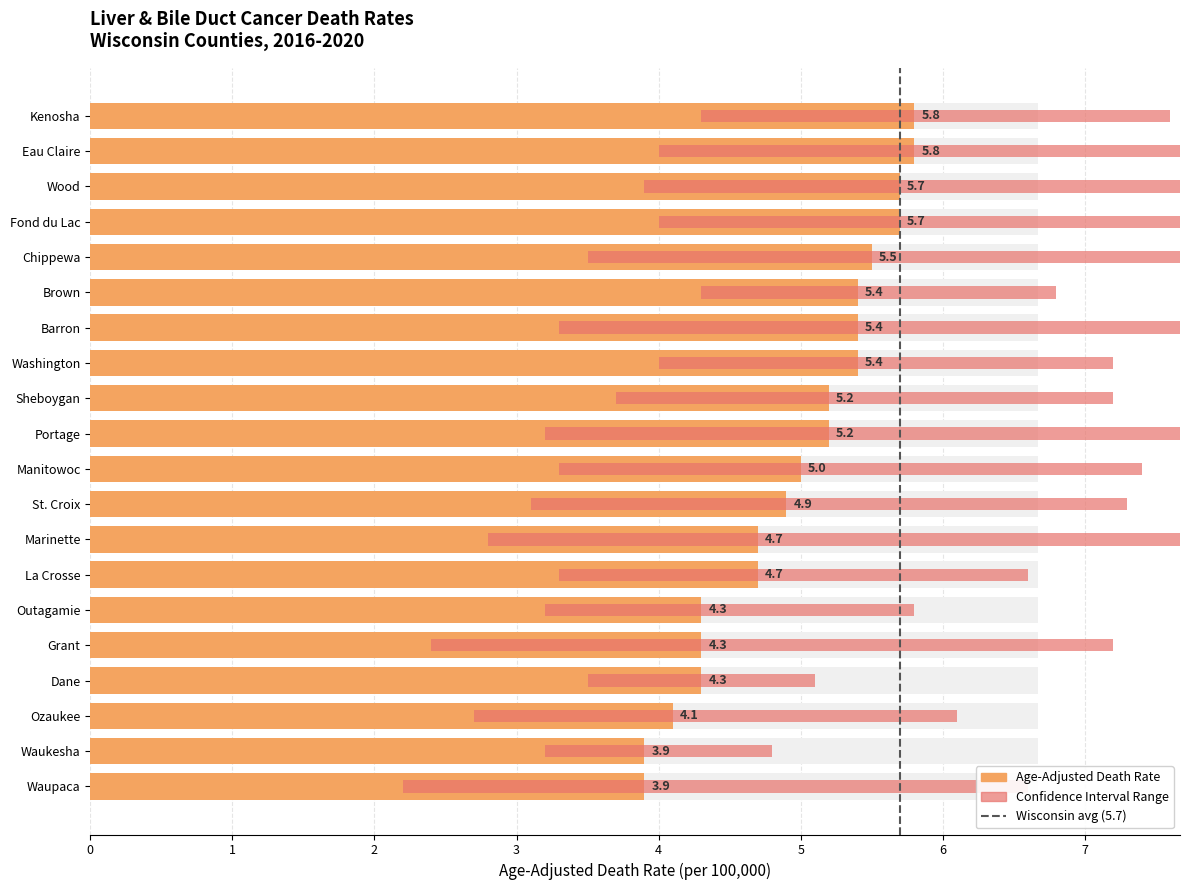

At which category is the sum across all series the highest?

Wood